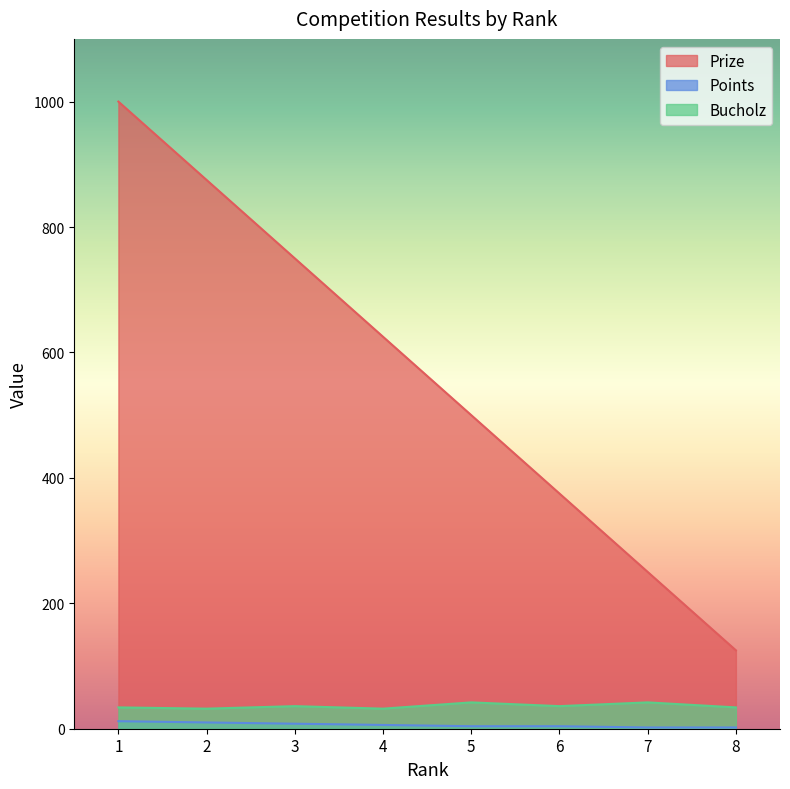

What is the sum of all Prize values?

4500